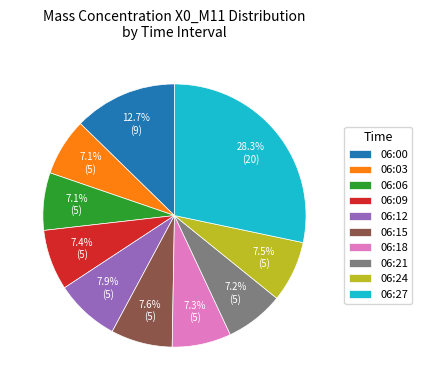

What is the ratio of the value at 06:27 to the value at 06:15?

3.7